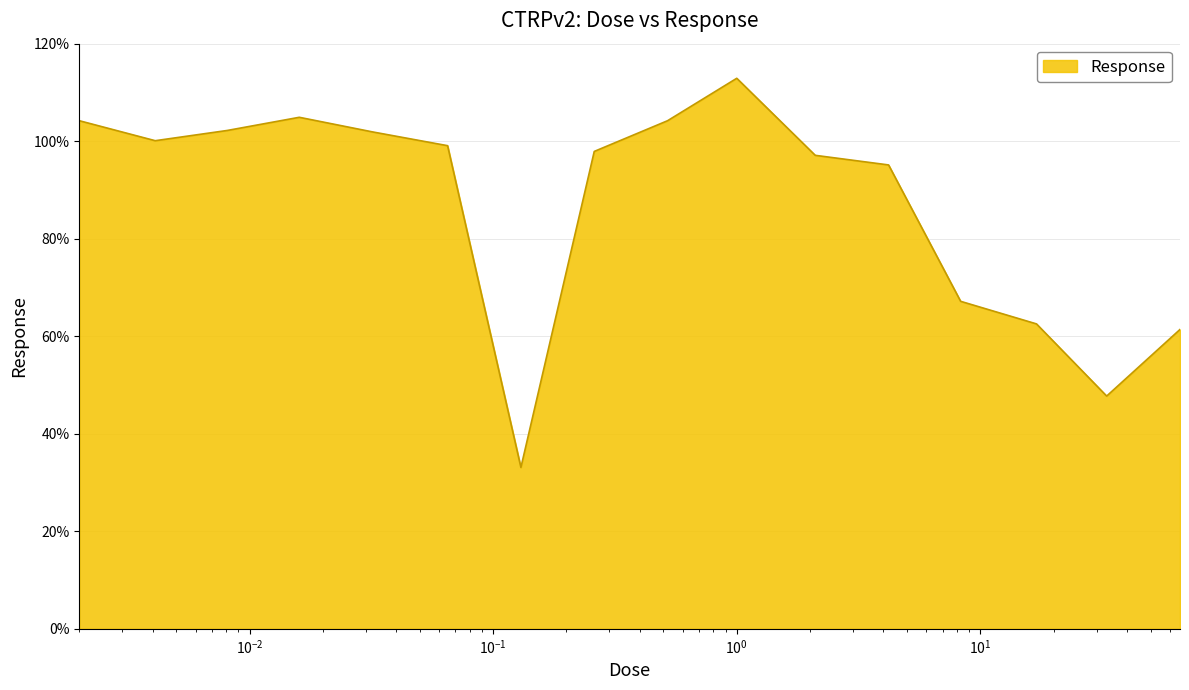

What is the smallest value displayed?

33.1